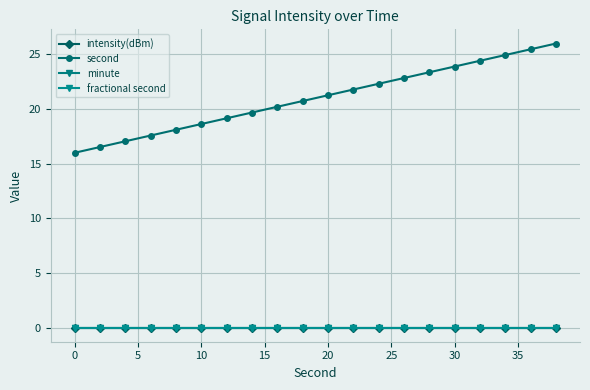

Rank the series by their maximum value, from lowest to highest.

intensity(dBm), minute, fractional second, second